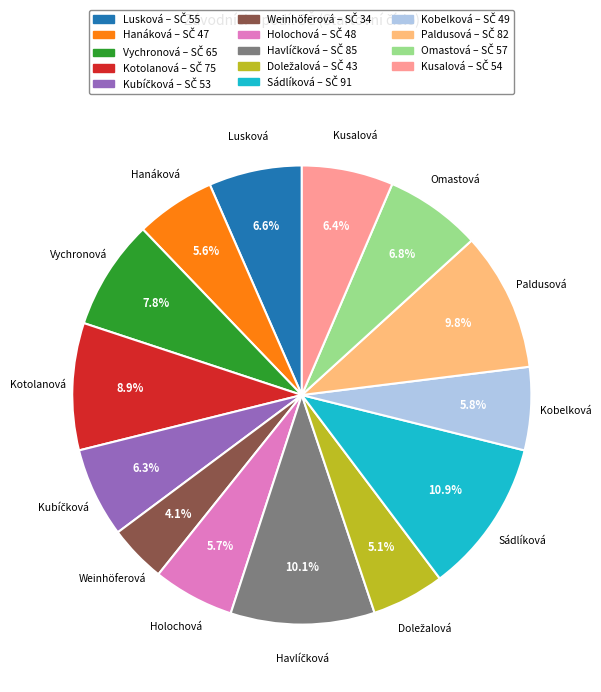

Is there any slice that represents more than half of the pie?

No